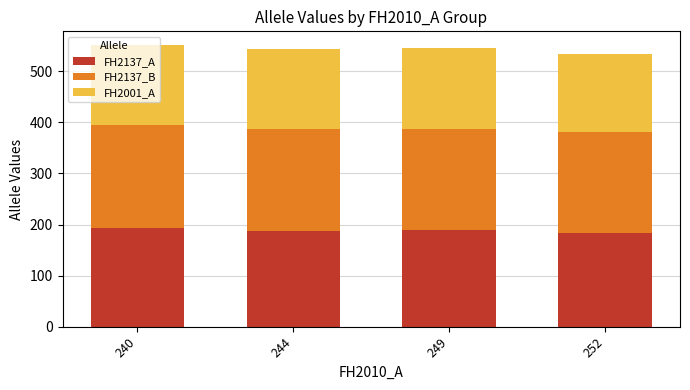

What is the sum of the FH2137_A values at 249 and 244?

376.7